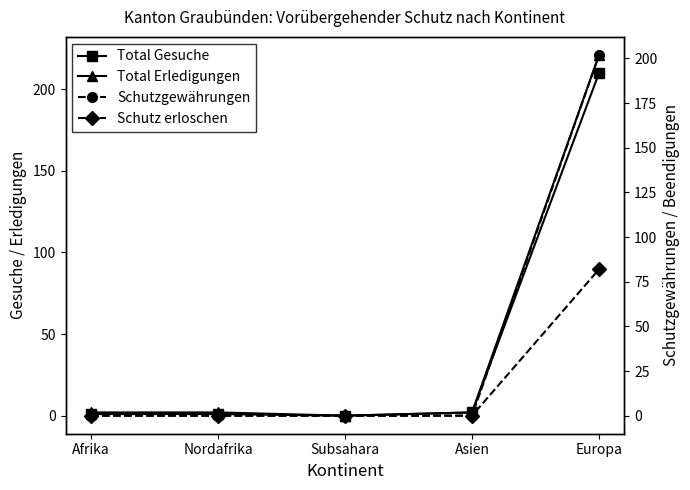

True or false: Schutzgewährungen has a value of 0 at Subsahara.

True